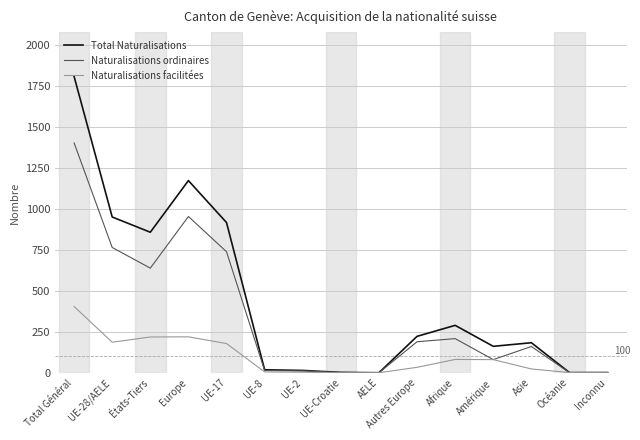

True or false: Total Naturalisations has more than 1 points higher than both neighbors.

True